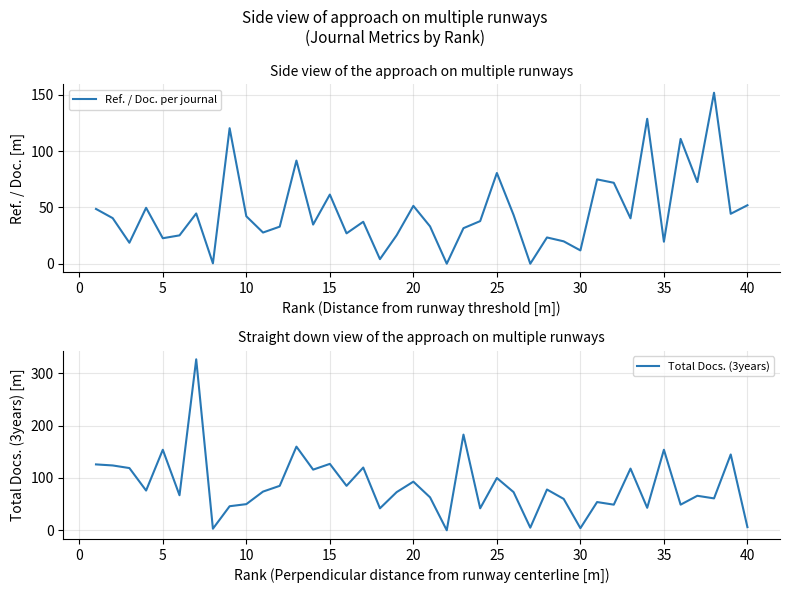

At how many categories does at least one series exceed 148?

6